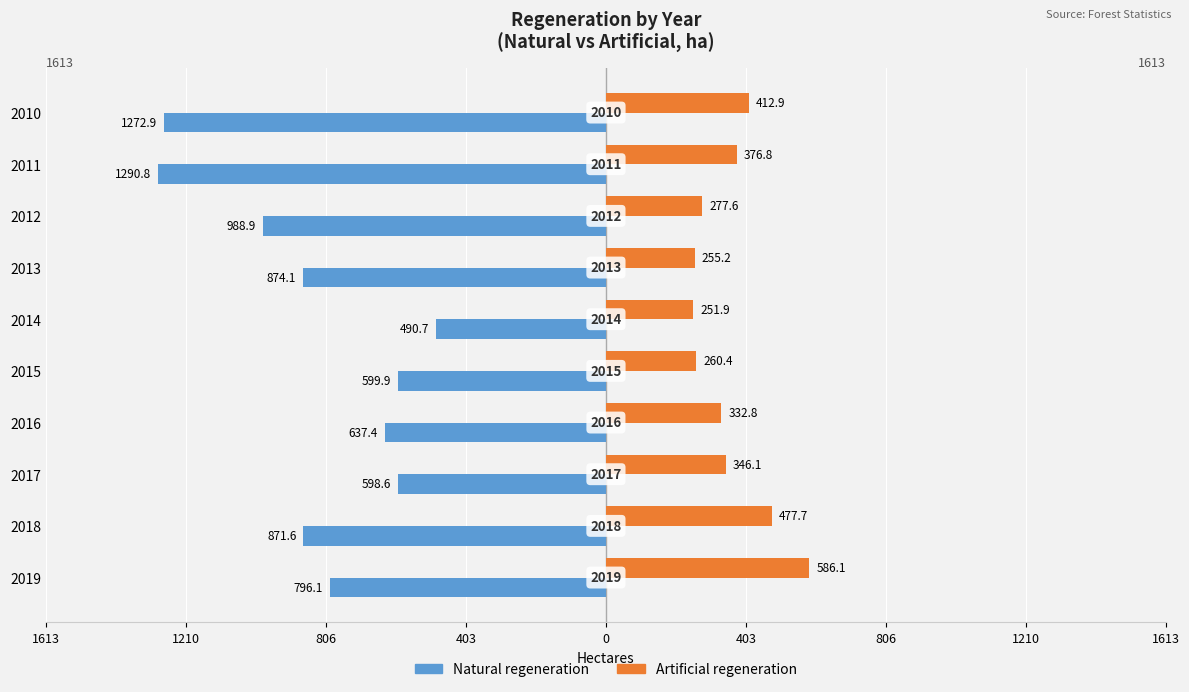

What are all the series names shown in the legend?

Natural regeneration, Artificial regeneration